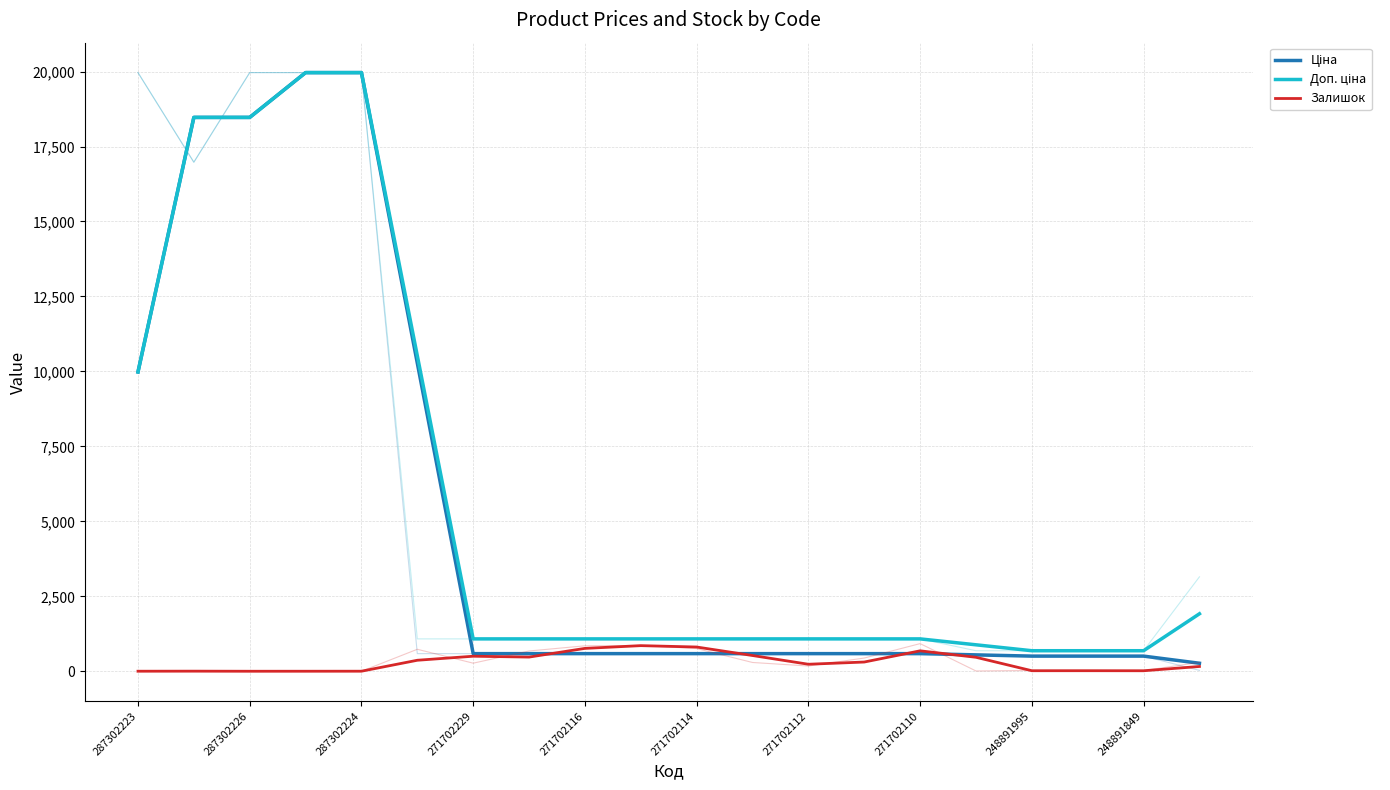

Which series has the largest range (max minus min)?

Ціна